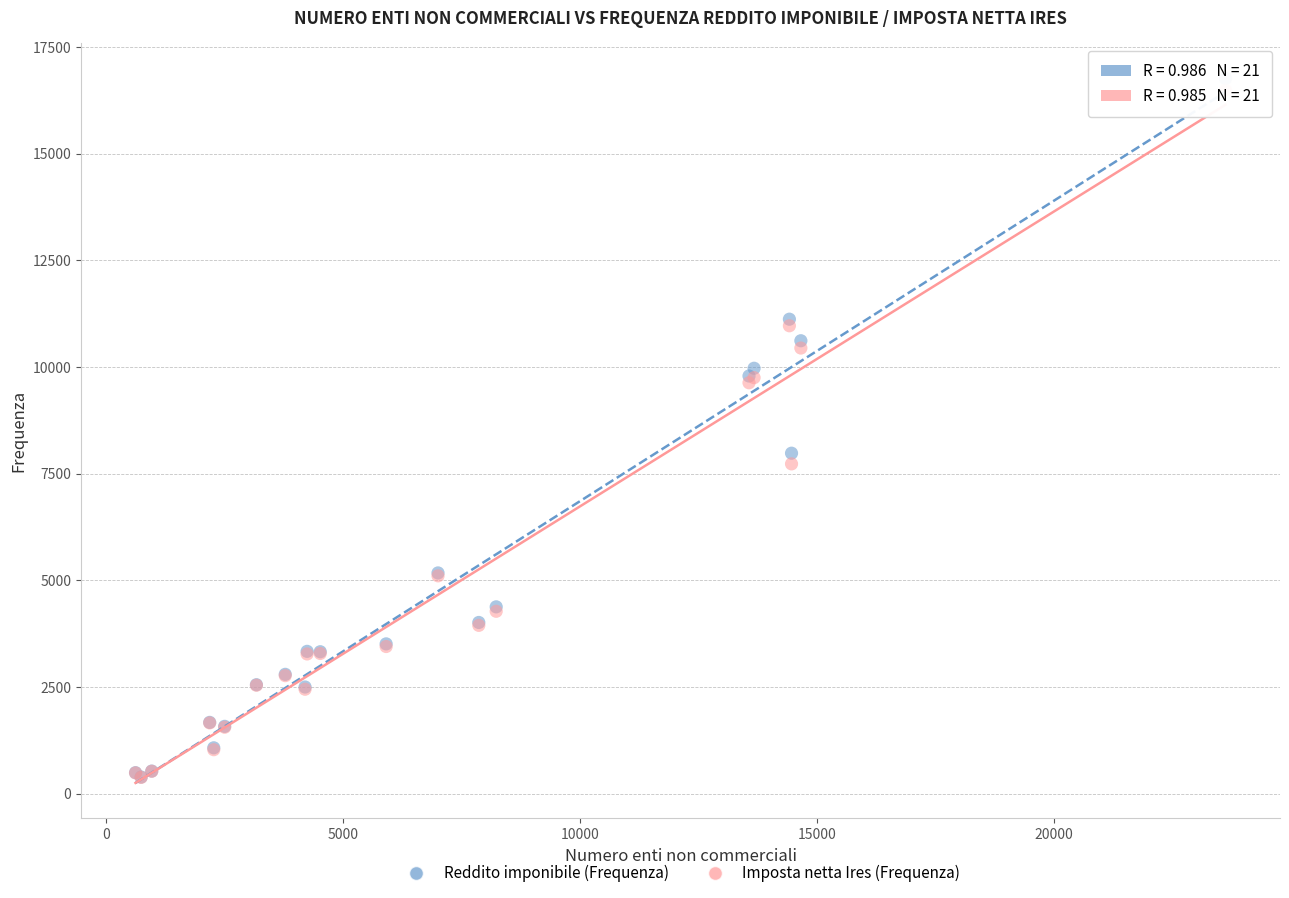

Across all series, what Y value is closest to 8568?

7976